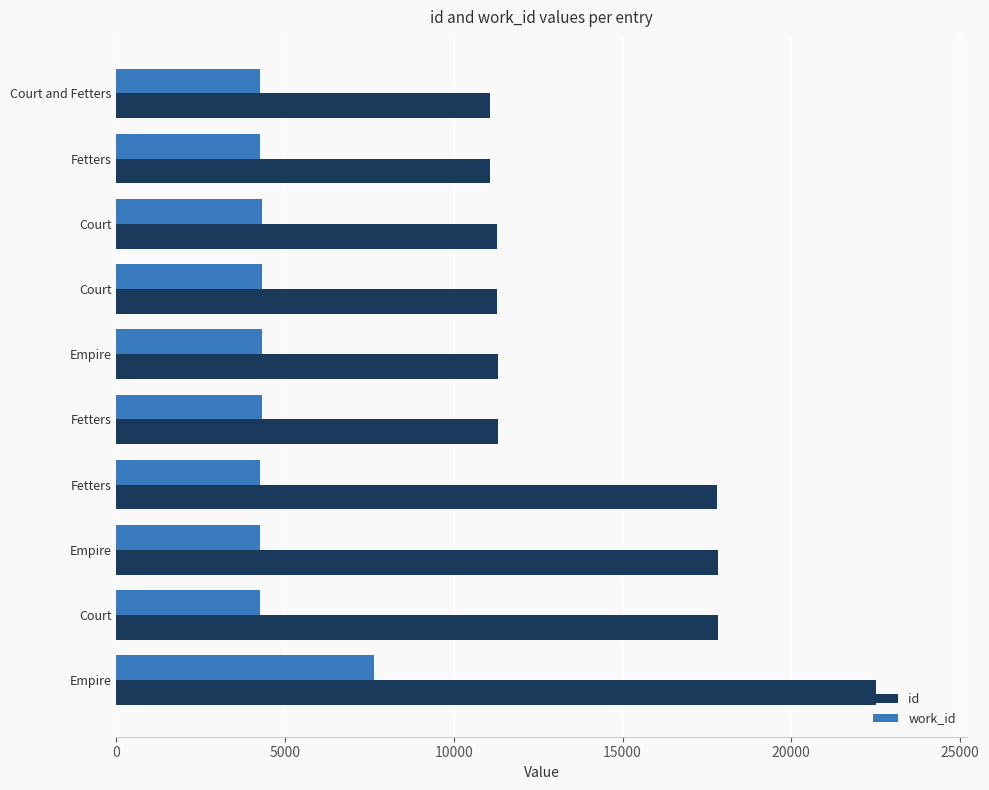

What are all the series names shown in the legend?

id, work_id